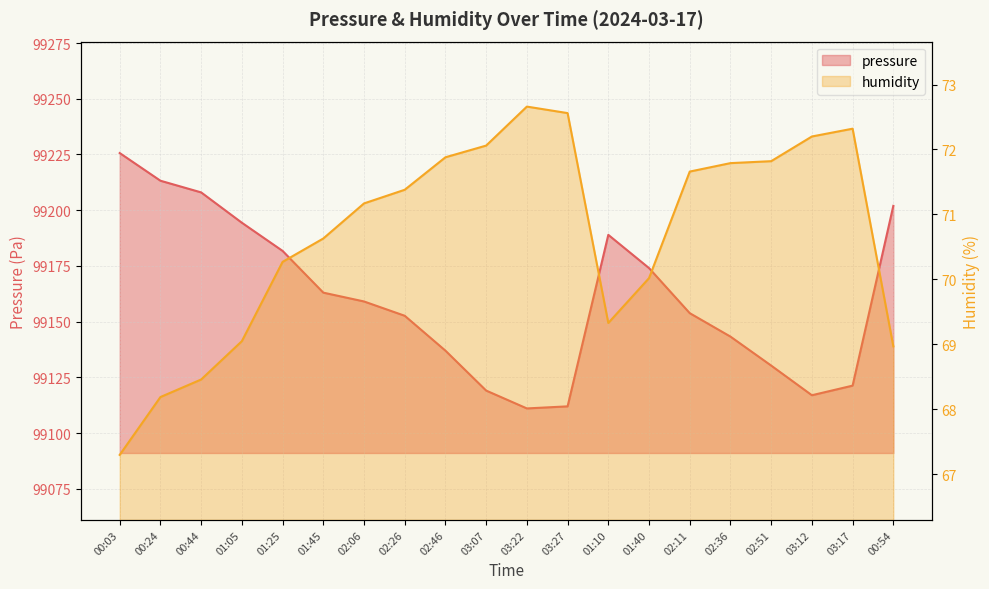

At which category is the sum across all series the highest?

00:03